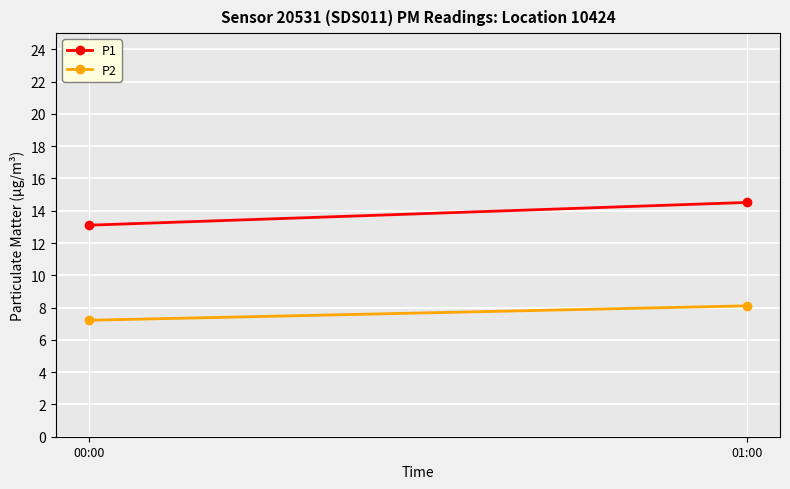

Is this an area chart (filled region under the line)?

No